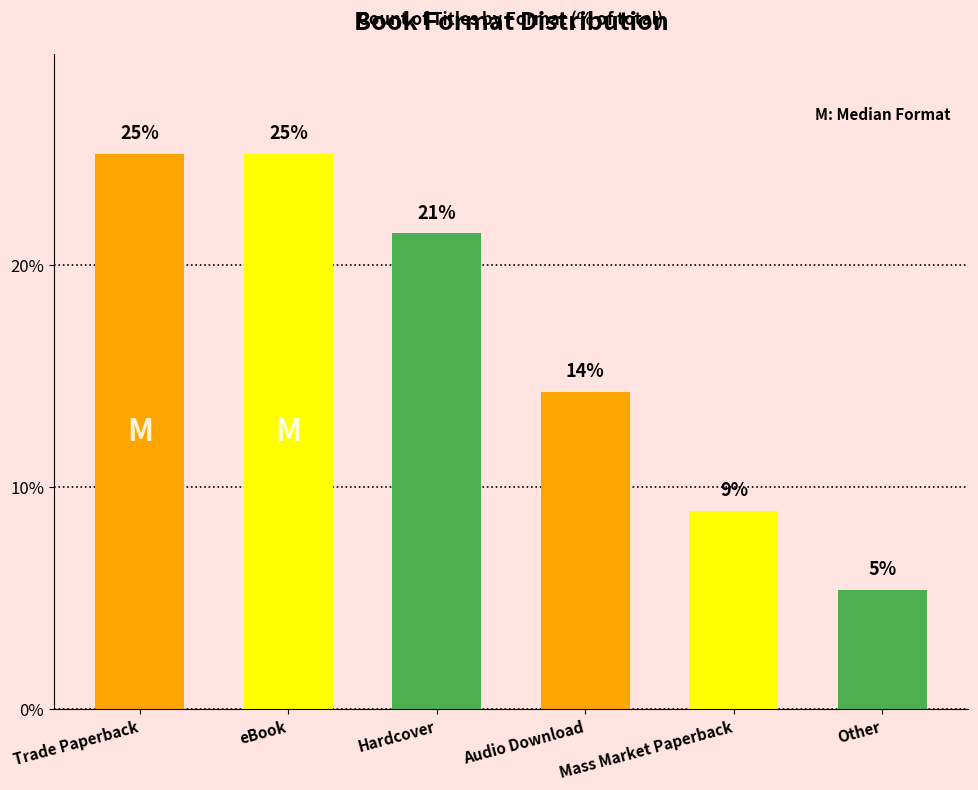

Are the bars horizontal?

No